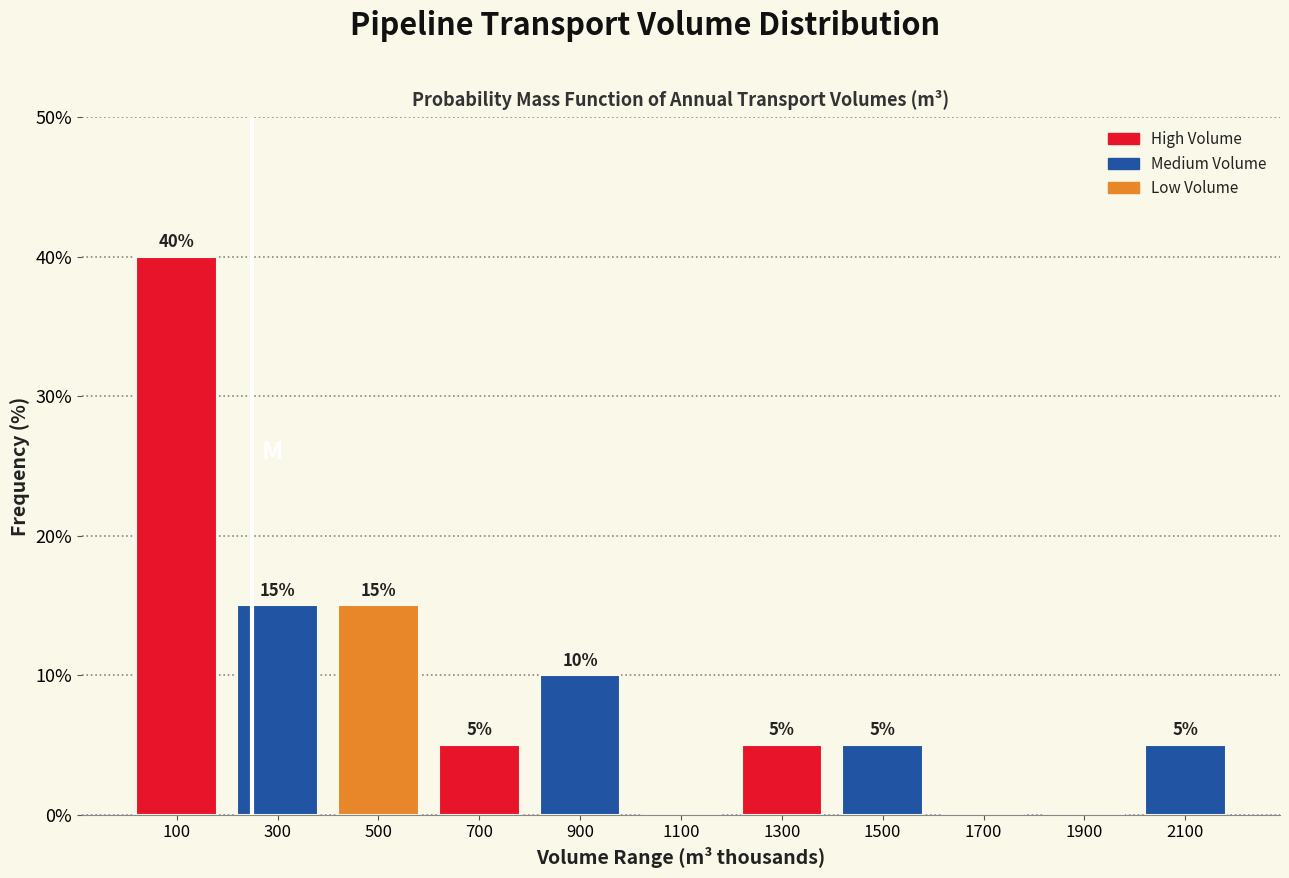

Over which range of the x-axis is the bar tallest?

0 to 200